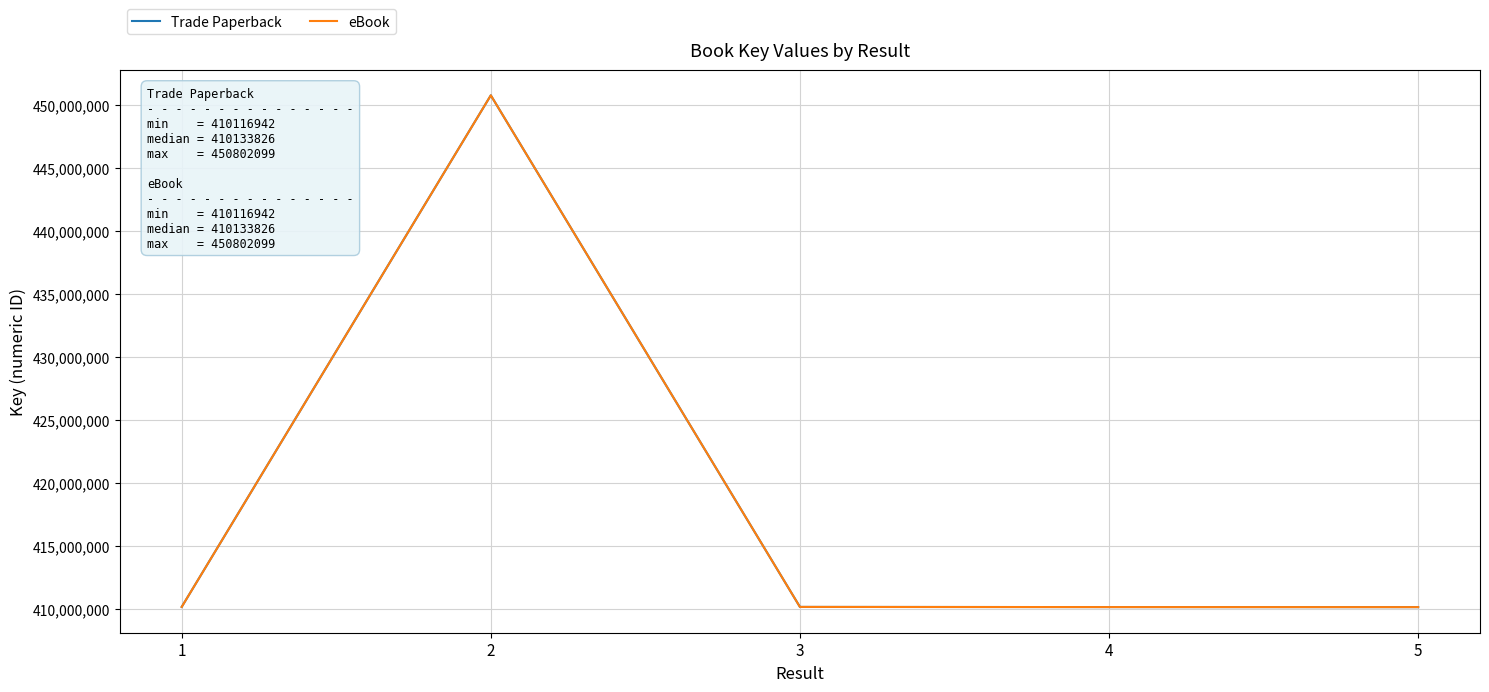

Does the chart have visible grid lines?

Yes